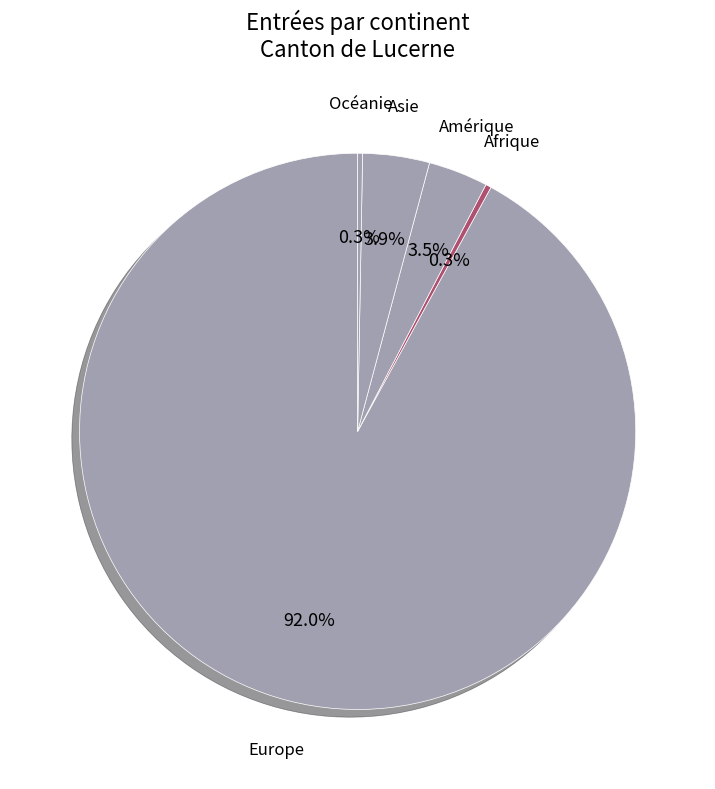

To the nearest percent, what portion does Europe represent?

92%